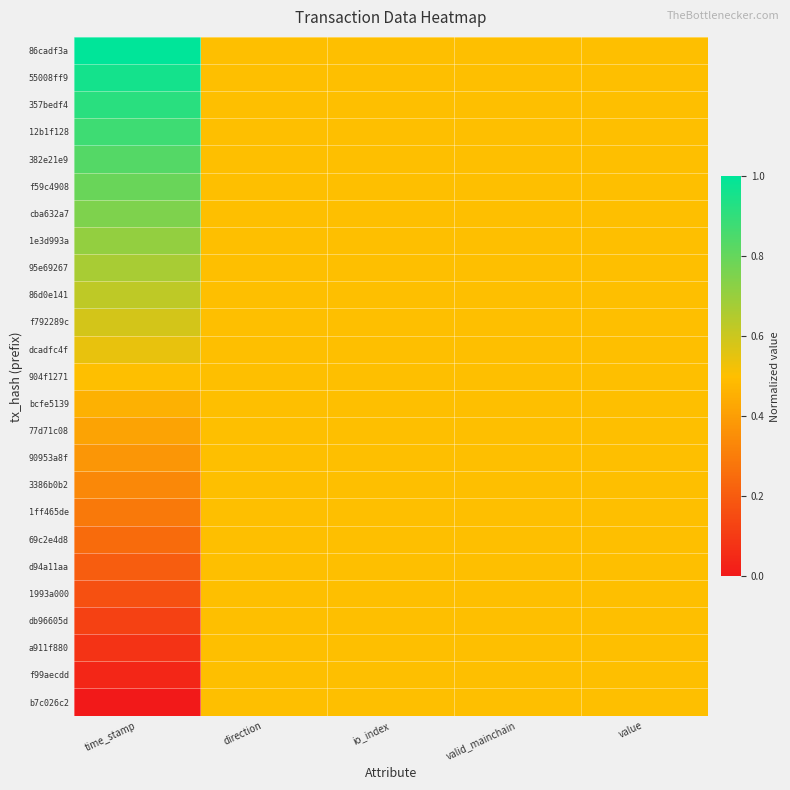

Which series has the largest total across all categories?

86cadf3a